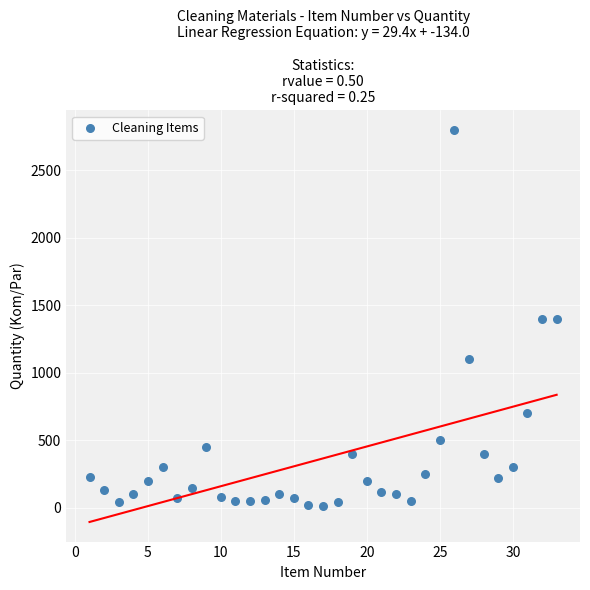

What is the range of Y values (max minus min)?

2786